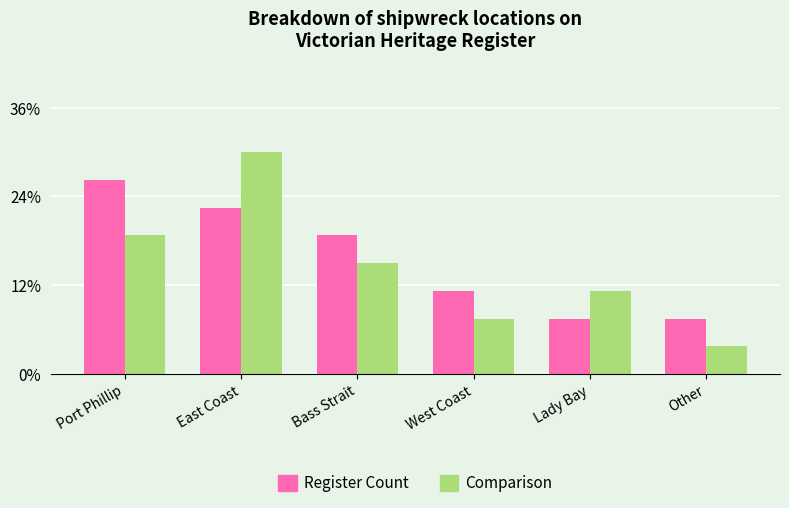

Are the bars grouped side by side (vs. stacked)?

Yes